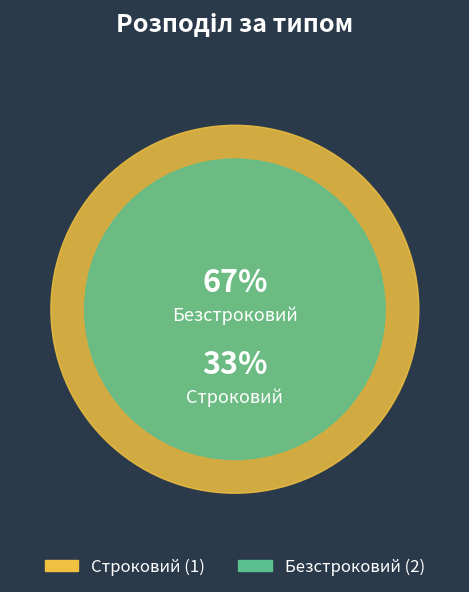

Is the sum of Строковий and Безстроковий greater than half?

Yes